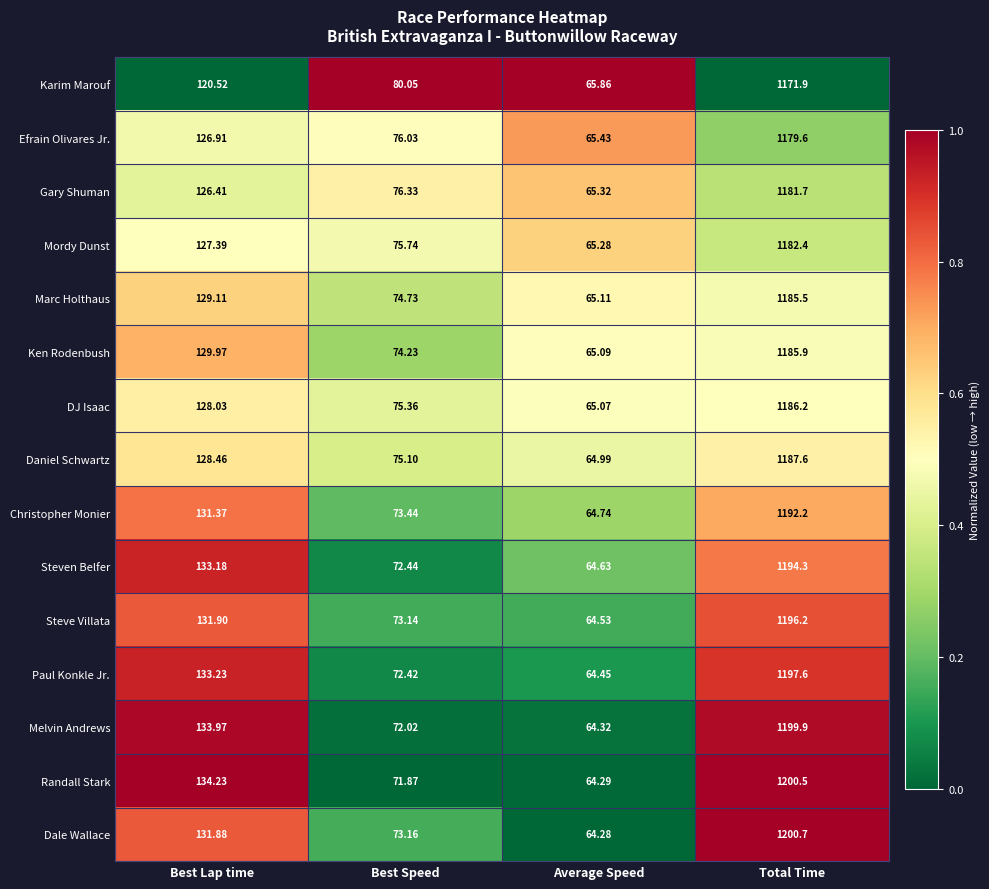

Which series has the largest range (max minus min)?

Dale Wallace